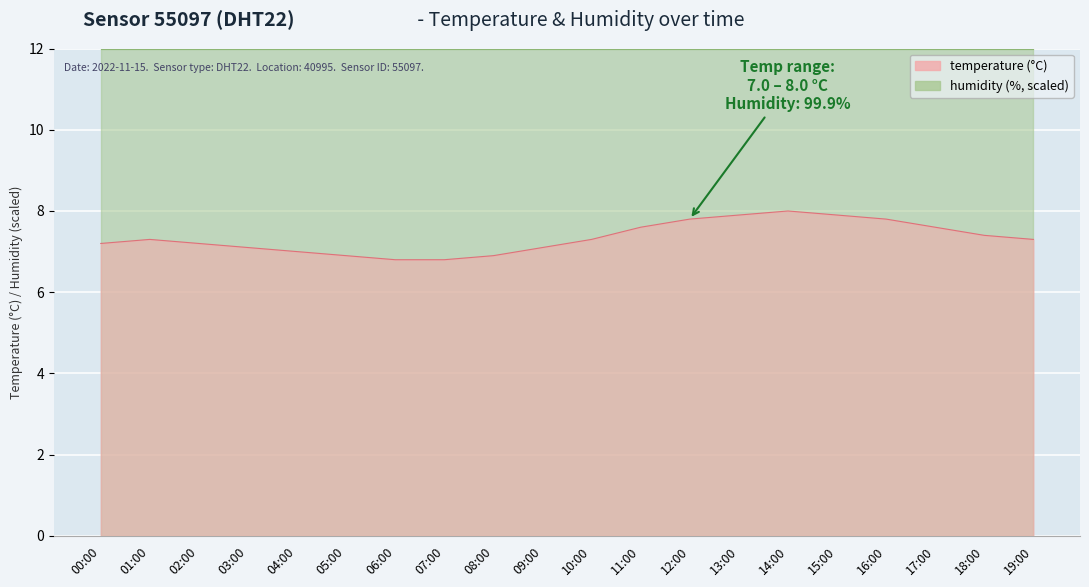

The value at 02:00 is 7.2. True or false?

True